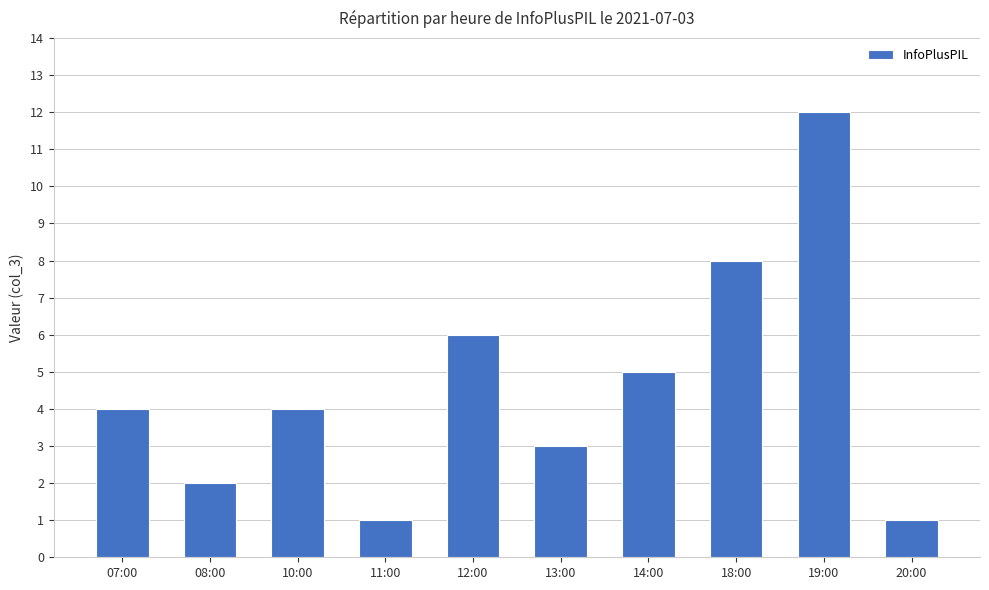

Is it true that the value at 12:00 is 11?

False